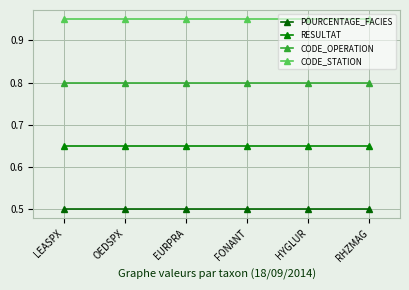

What is the minimum value for CODE_STATION?

0.9